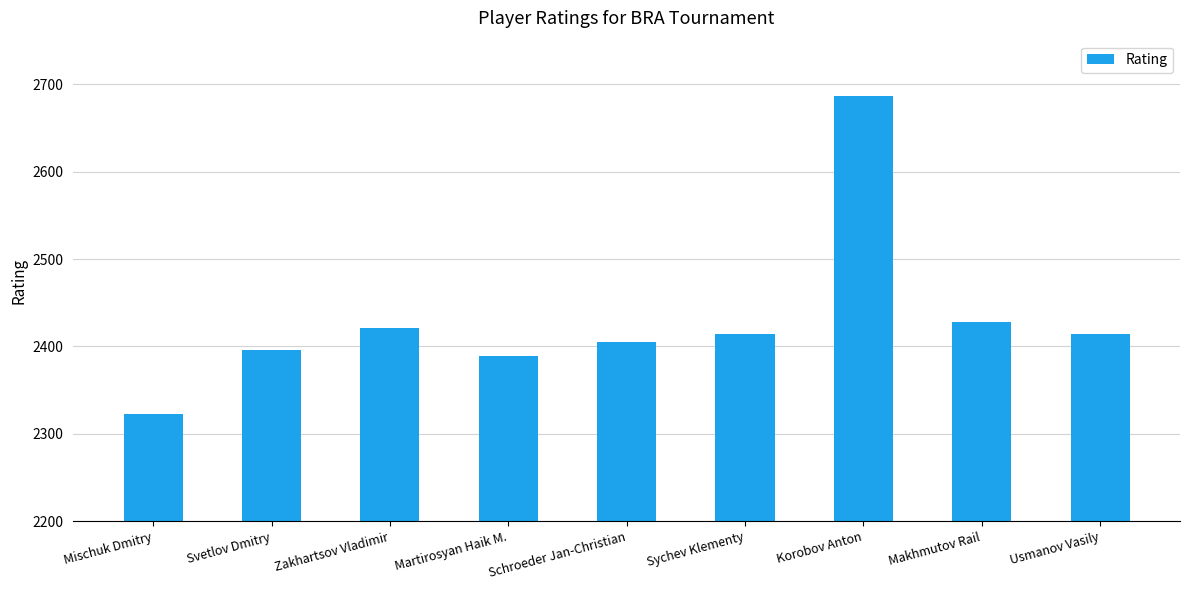

What is the difference between the maximum and minimum values?

364